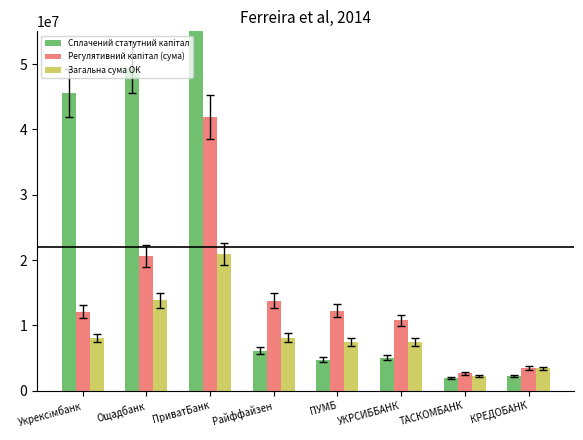

Rank the categories by Сплачений статутний капітал value from highest to lowest.

ПриватБанк, Ощадбанк, Укрексімбанк, Райффайзен, УКРСИББАНК, ПУМБ, КРЕДОБАНК, ТАСКОМБАНК